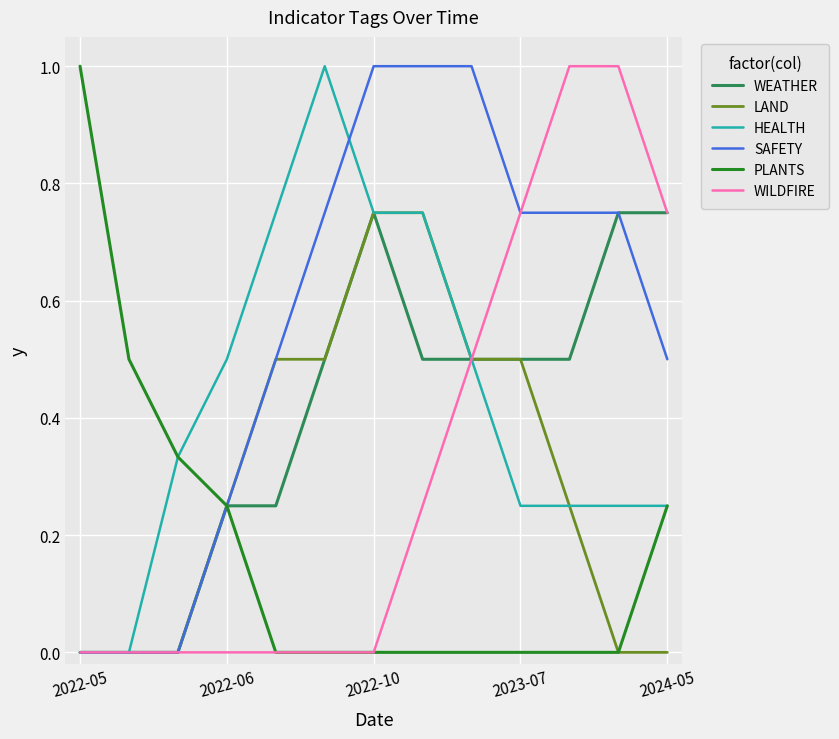

What is the greatest value displayed?

1.0